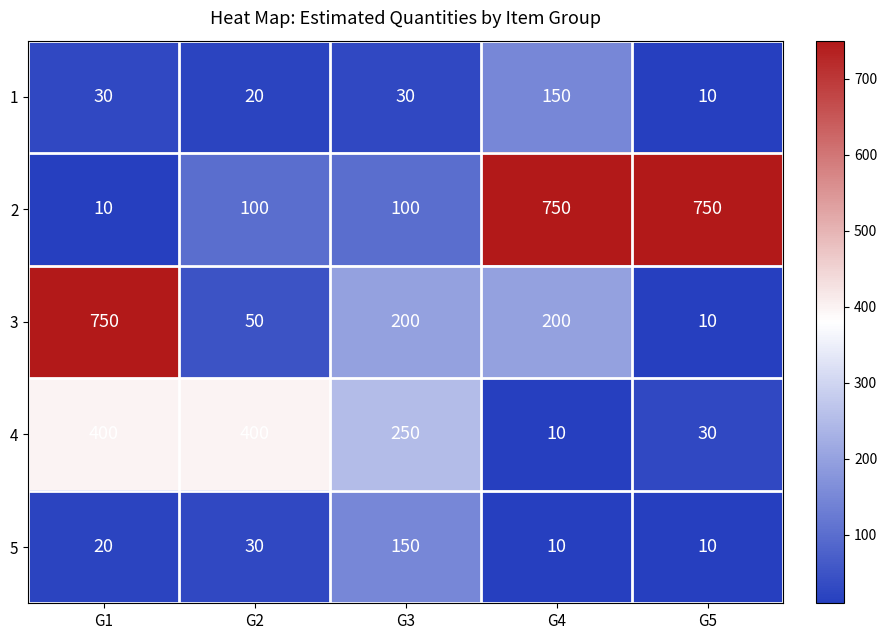

Reading left to right, list all the values displayed in this chart.

1: 30	20	30	150	10
2: 10	100	100	750	750
3: 750	50	200	200	10
4: 400	400	250	10	30
5: 20	30	150	10	10